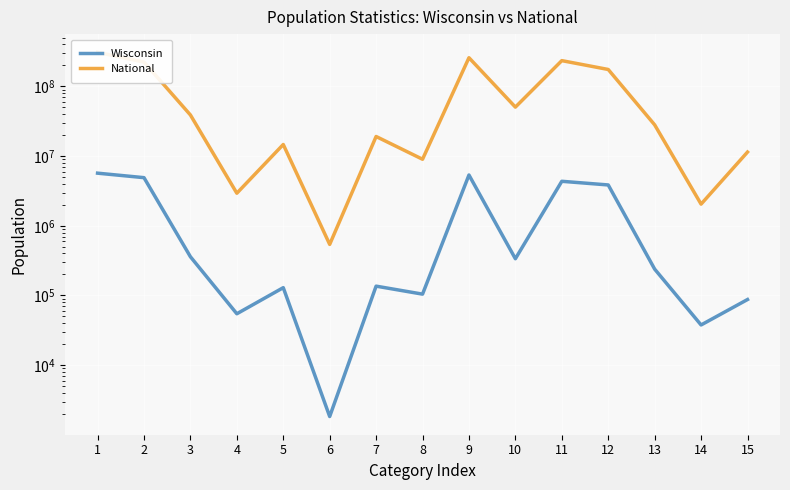

Rank the series by their average value, from highest to lowest.

National, Wisconsin